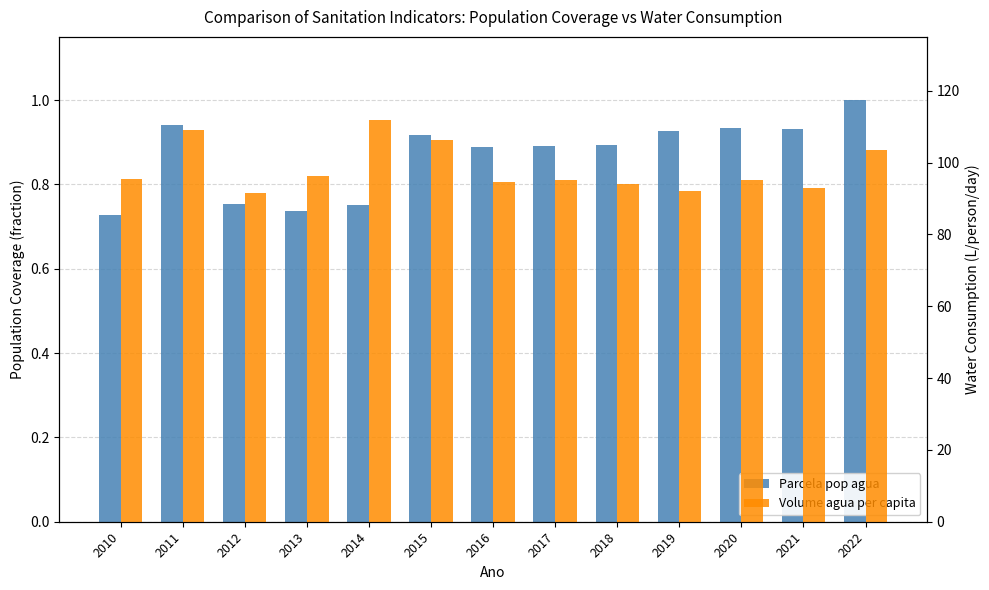

What is the sum of the Volume agua per capita values at 2011 and 2015?

215.4